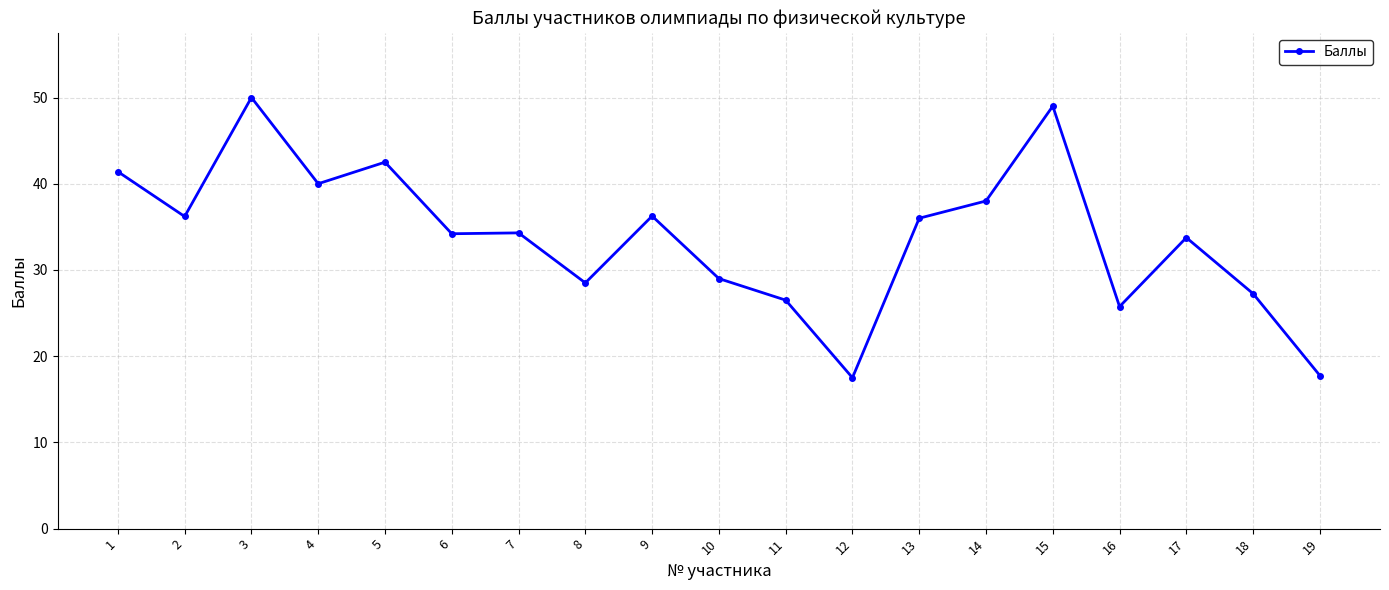

Is it true that the value at 2 is 36.2?

True